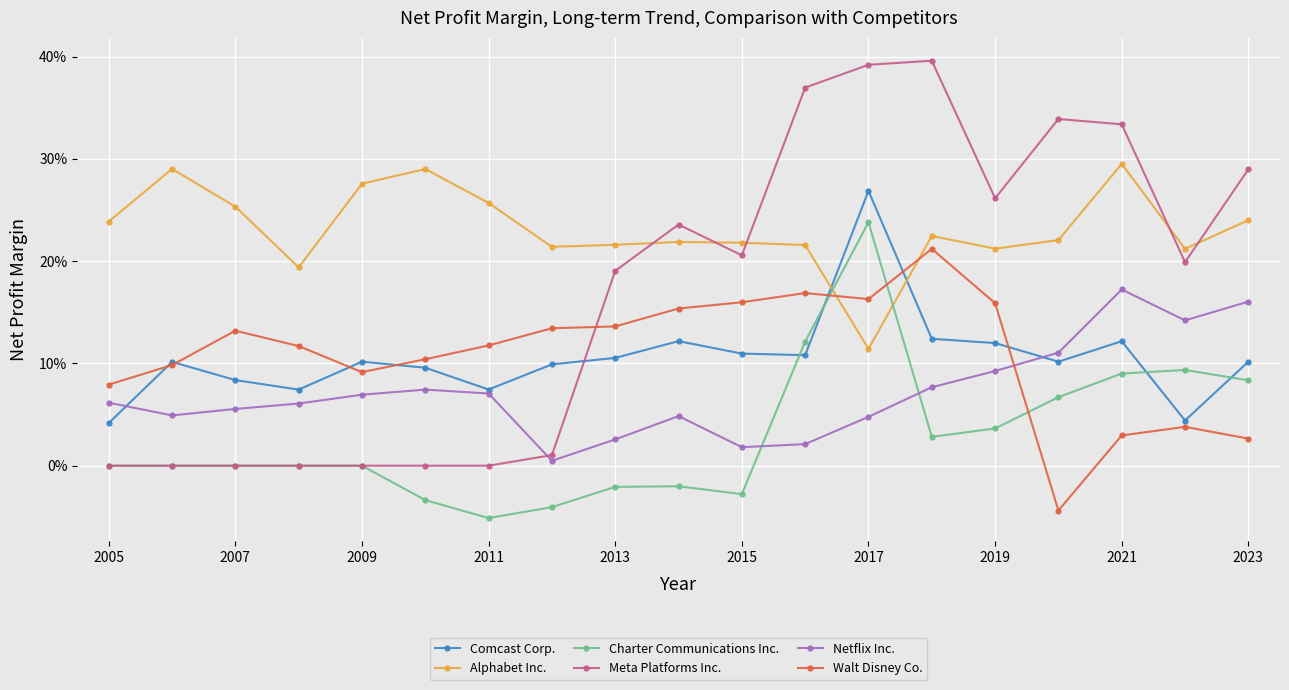

What are all the series names shown in the legend?

Comcast Corp., Alphabet Inc., Charter Communications Inc., Meta Platforms Inc., Netflix Inc., Walt Disney Co.